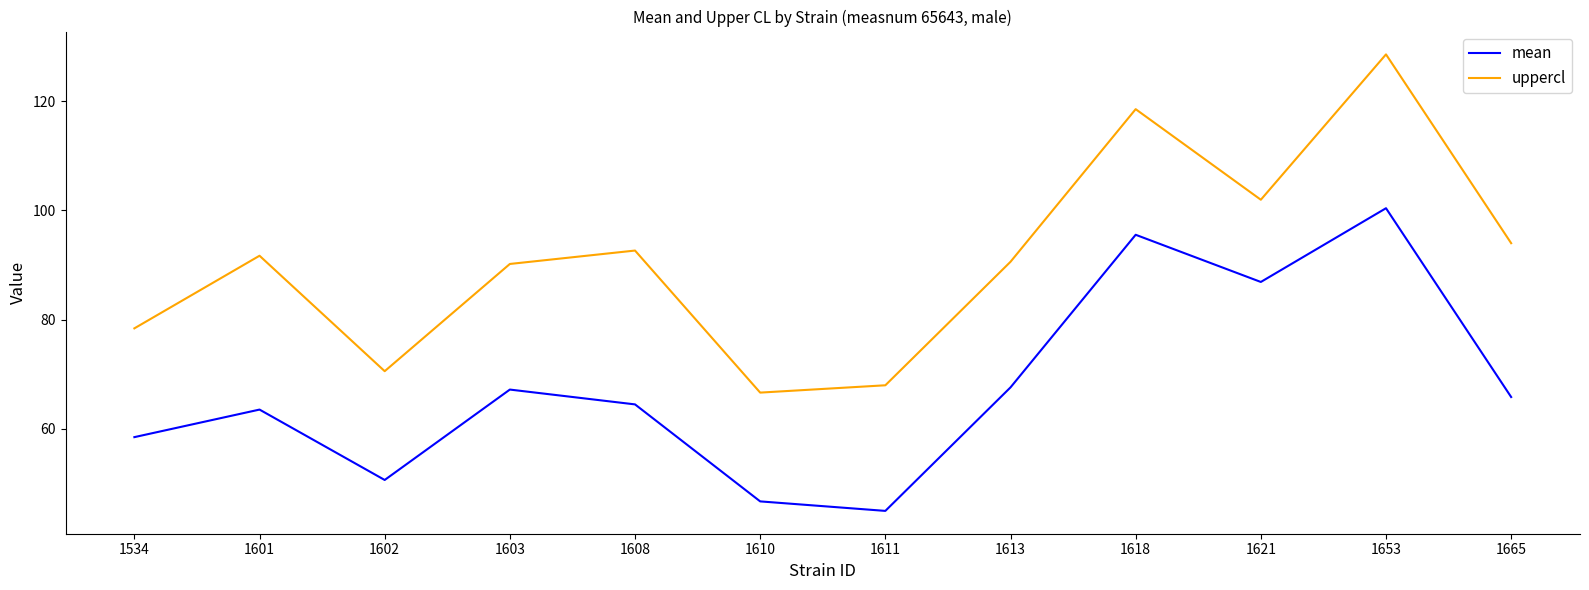

Which series has the largest total across all categories?

uppercl